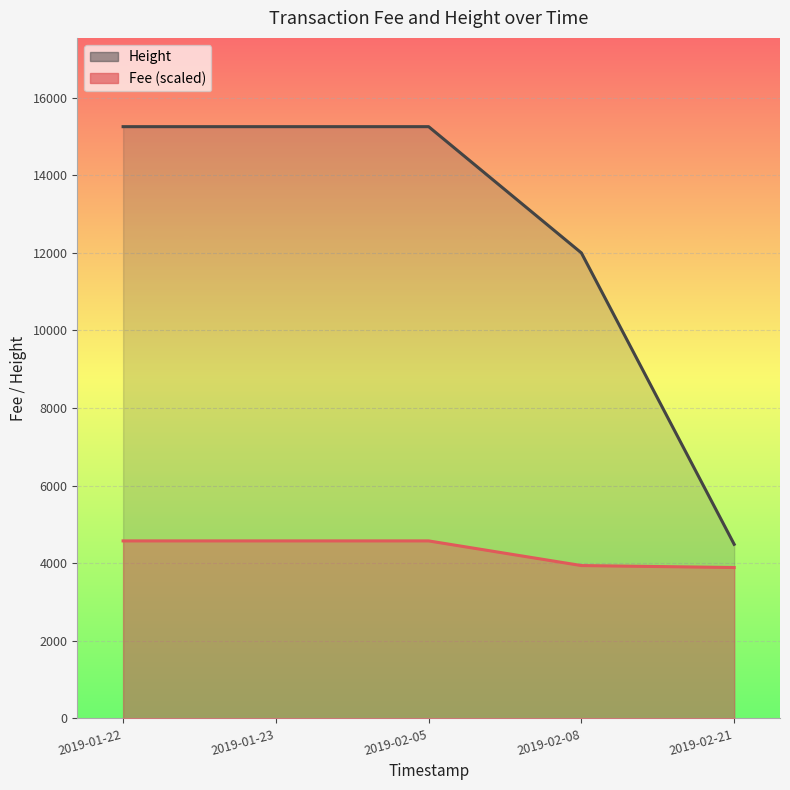

Rank the series by their average value, from lowest to highest.

Fee, Height